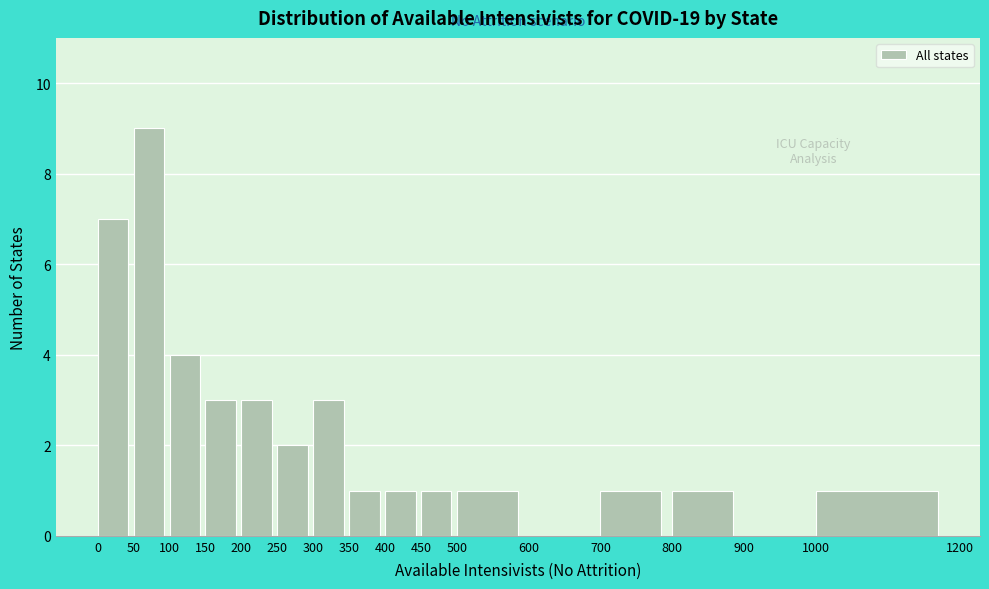

Which range on the x-axis has the tallest bar?

50 to 100